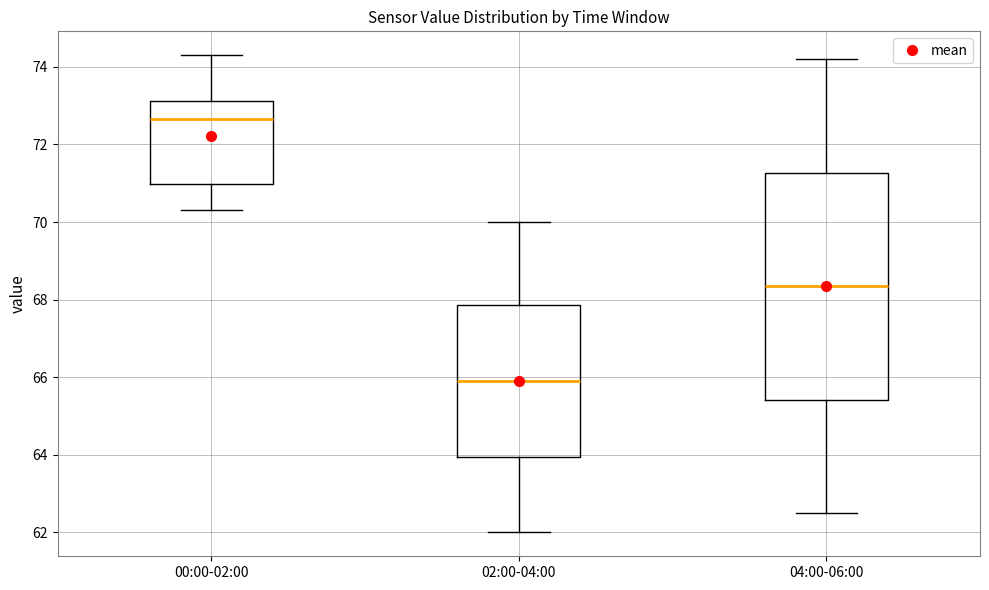

Reading left to right, transcribe this box plot: for each box, give where its median line is, the range the box spans, and where its two whiskers end, as read against the y-axis. The values are not printed on the chart, so give them approximately, as read against the axis.

00:00-02:00: median 72.6, box 71.0 to 73.2, whiskers 70.4 to 74.4
02:00-04:00: median 66.0, box 64.0 to 67.8, whiskers 62.0 to 70.0
04:00-06:00: median 68.4, box 65.4 to 71.2, whiskers 62.6 to 74.2